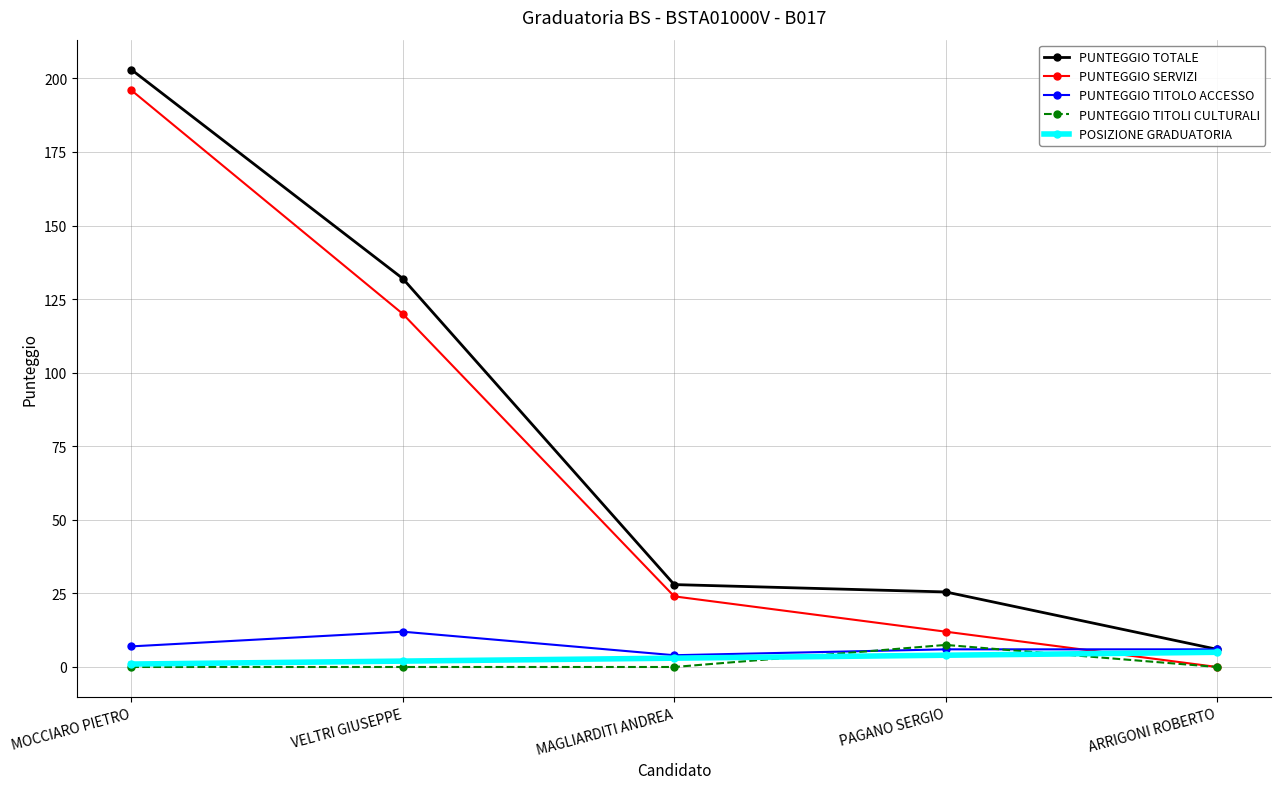

True or false: PUNTEGGIO TITOLO ACCESSO and PUNTEGGIO SERVIZI intersect in this chart.

True